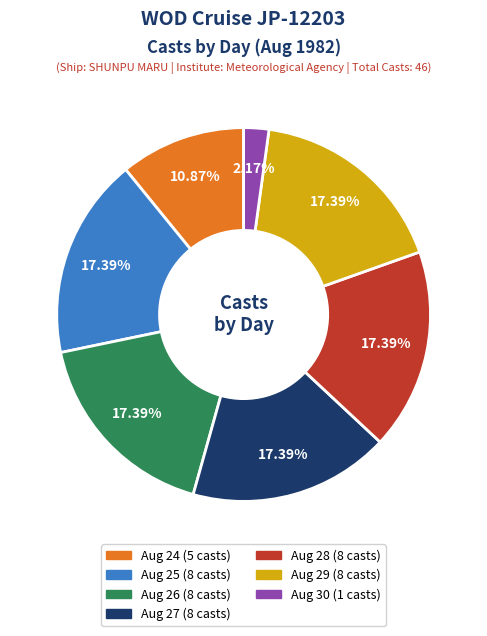

Is there a majority slice in this chart?

No